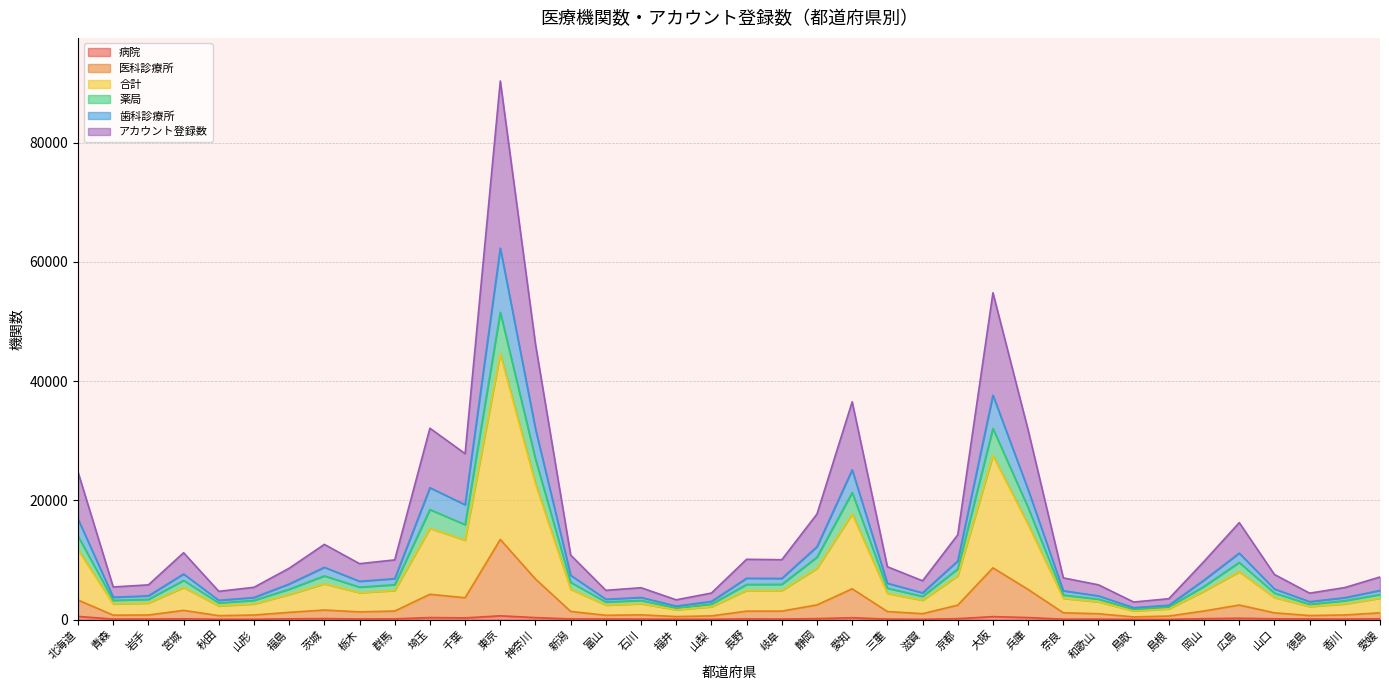

Reading left to right, transcribe all the data shown in this chart.

病院: 北海道=538	青森=91	岩手=93	宮城=135	秋田=64	山形=65	福島=129	茨城=173	栃木=108	群馬=128	埼玉=342	千葉=290	東京=637	神奈川=339	新潟=119	富山=106	石川=89	福井=67	山梨=60	長野=122	岐阜=96	静岡=170	愛知=316	三重=93	滋賀=58	京都=164	大阪=503	兵庫=345	奈良=76	和歌山=84	鳥取=43	島根=46	岡山=159	広島=231	山口=139	徳島=105	香川=87	愛媛=135
医科診療所: 北海道=3287	青森=744	岩手=773	宮城=1551	秋田=666	山形=769	福島=1218	茨城=1607	栃木=1299	群馬=1436	埼玉=4248	千葉=3669	東京=13443	神奈川=6804	新潟=1372	富山=724	石川=801	福井=514	山梨=623	長野=1421	岐阜=1425	静岡=2467	愛知=5168	三重=1352	滋賀=992	京都=2425	大阪=8687	兵庫=5056	奈良=1145	和歌山=983	鳥取=452	島根=597	岡山=1450	広島=2446	山口=1135	徳島=683	香川=778	愛媛=1136
合計: 北海道=16870	青森=3754	岩手=3990	宮城=7652	秋田=3238	山形=3708	福島=5974	茨城=8774	栃木=6430	群馬=6872	埼玉=22122	千葉=19272	東京=62324	神奈川=31984	新潟=7428	富山=3416	石川=3716	福井=2270	山梨=3052	長野=6940	岐阜=6908	静岡=12240	愛知=25122	三重=6098	滋賀=4494	京都=9832	大阪=37648	兵庫=21814	奈良=4834	和歌山=3978	鳥取=1998	島根=2410	岡山=6632	広島=11150	山口=5134	徳島=3010	香川=3678	愛媛=4892
薬局: 北海道=14000	青森=3236	岩手=3400	宮城=6570	秋田=2804	山形=3227	福島=5097	茨城=7334	栃木=5446	群馬=5856	埼玉=18461	千葉=15926	東京=51552	神奈川=26909	新潟=6247	富山=2957	石川=3224	福井=1965	山梨=2608	長野=5895	岐阜=5918	静岡=10474	愛知=21317	三重=5271	滋賀=3901	京都=8503	大阪=32060	兵庫=18792	奈良=4127	和歌山=3439	鳥取=1727	島根=2137	岡山=5583	広島=9587	山口=4457	徳島=2572	香川=3176	愛媛=4210
歯科診療所: 北海道=24740	青森=5477	岩手=5832	宮城=11222	秋田=4746	山形=5422	福島=8617	茨城=12620	栃木=9385	群馬=10021	埼玉=32109	千葉=27841	東京=90364	神奈川=46200	新潟=10827	富山=4912	石川=5351	福井=3319	山梨=4458	長野=10121	岐阜=10049	静岡=17719	愛知=36544	三重=8871	滋賀=6514	京都=14228	大阪=54834	兵庫=31806	奈良=7000	和歌山=5834	鳥取=2949	島根=3512	岡山=9771	広島=16269	山口=7570	徳島=4436	香川=5379	愛媛=7150
アカウント登録数: 北海道=11722	青森=2621	岩手=2768	宮城=5377	秋田=2285	山形=2623	福島=4205	茨城=5994	栃木=4514	群馬=4872	埼玉=15309	千葉=13305	東京=44605	神奈川=22796	新潟=5086	富山=2432	石川=2659	福井=1649	山梨=2149	長野=4891	岐阜=4879	静岡=8587	愛知=17729	三重=4401	滋賀=3239	京都=7341	大阪=27511	兵庫=15963	奈良=3562	和歌山=2972	鳥取=1451	島根=1802	岡山=4766	広島=8021	山口=3702	徳島=2188	香川=2617	愛媛=3582